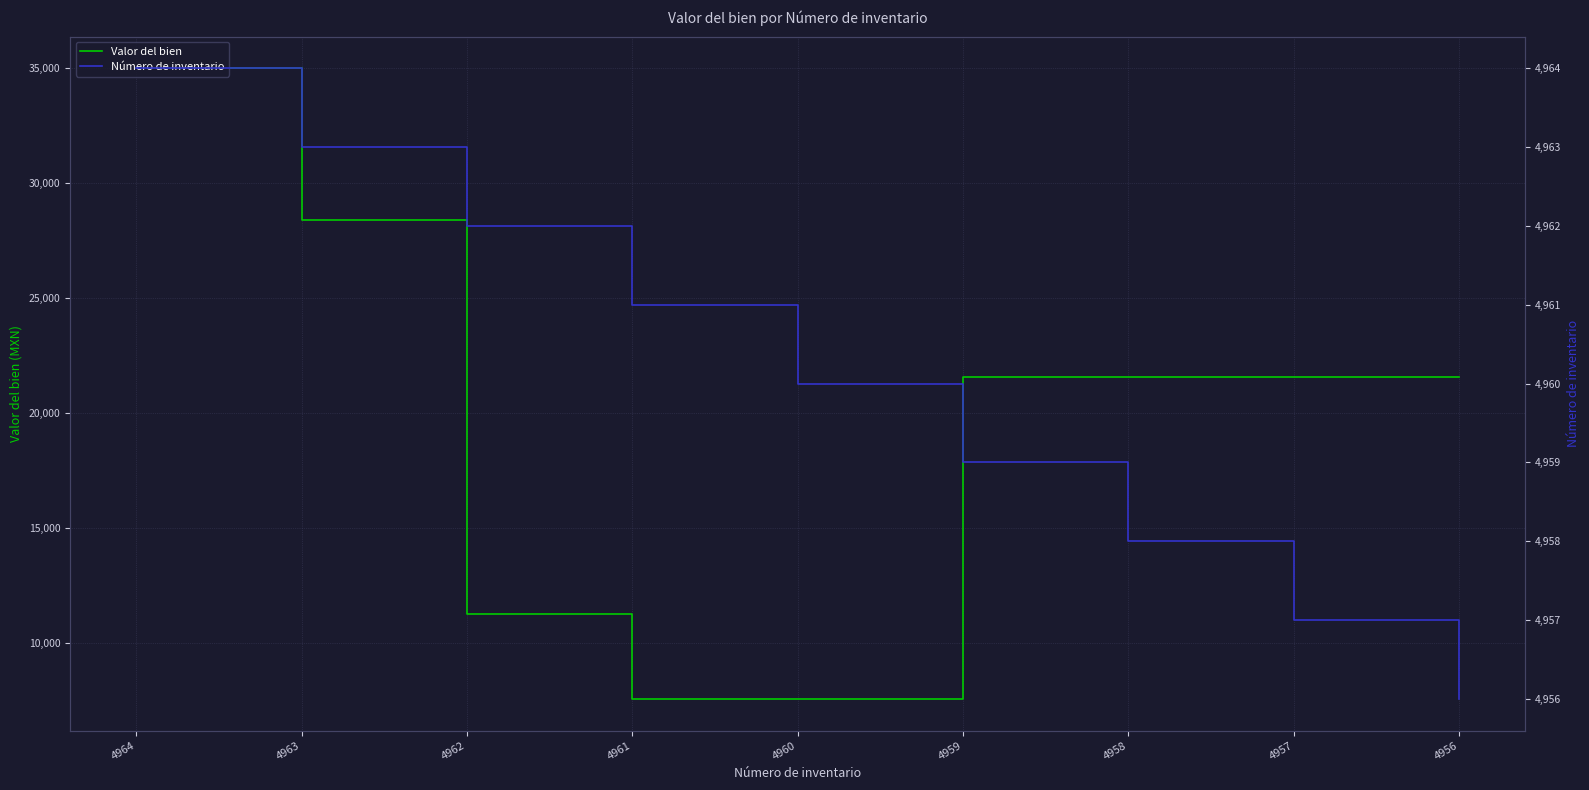

At which label is Número de inventario closest to 4960?

4960